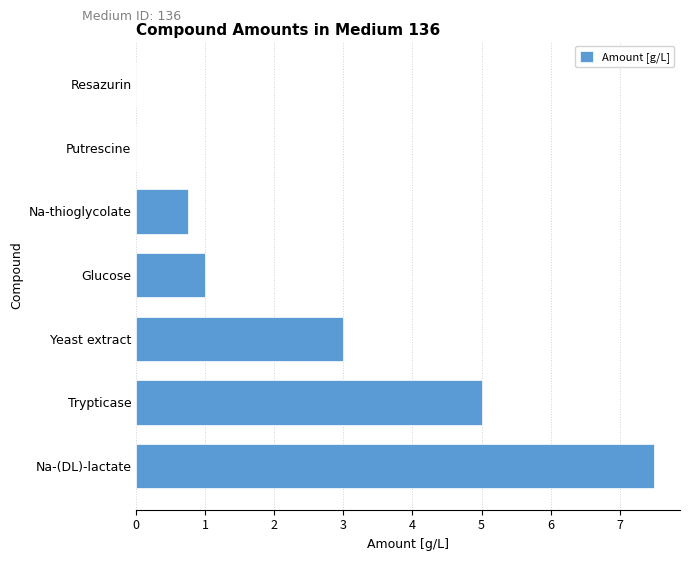

What is the average value?

2.5